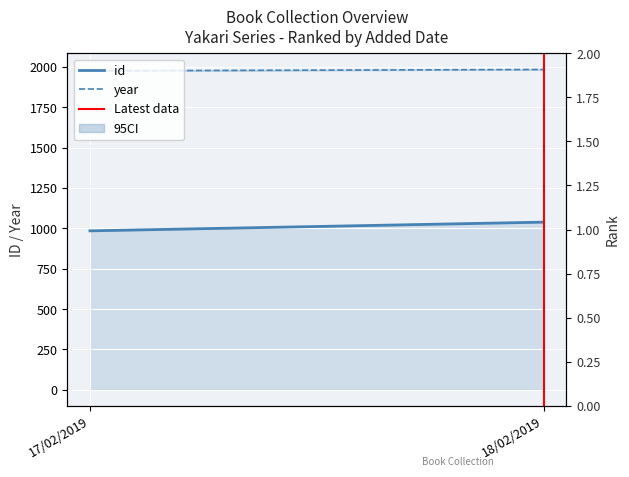

Rank the categories by id value from lowest to highest.

17/02/2019, 18/02/2019